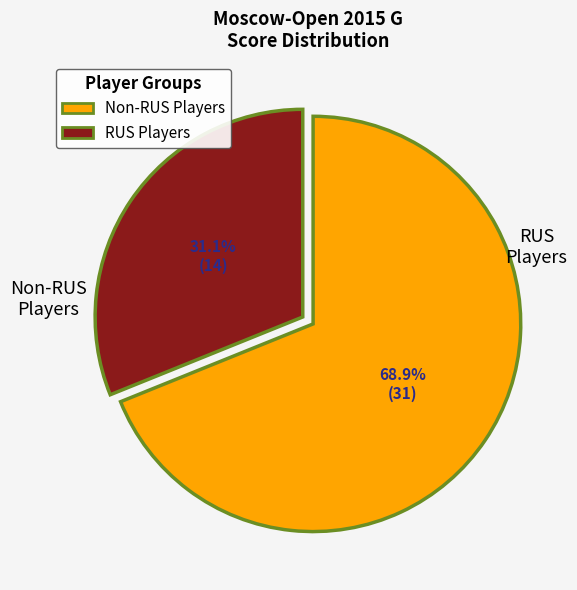

Is there any slice that represents more than half of the pie?

Yes